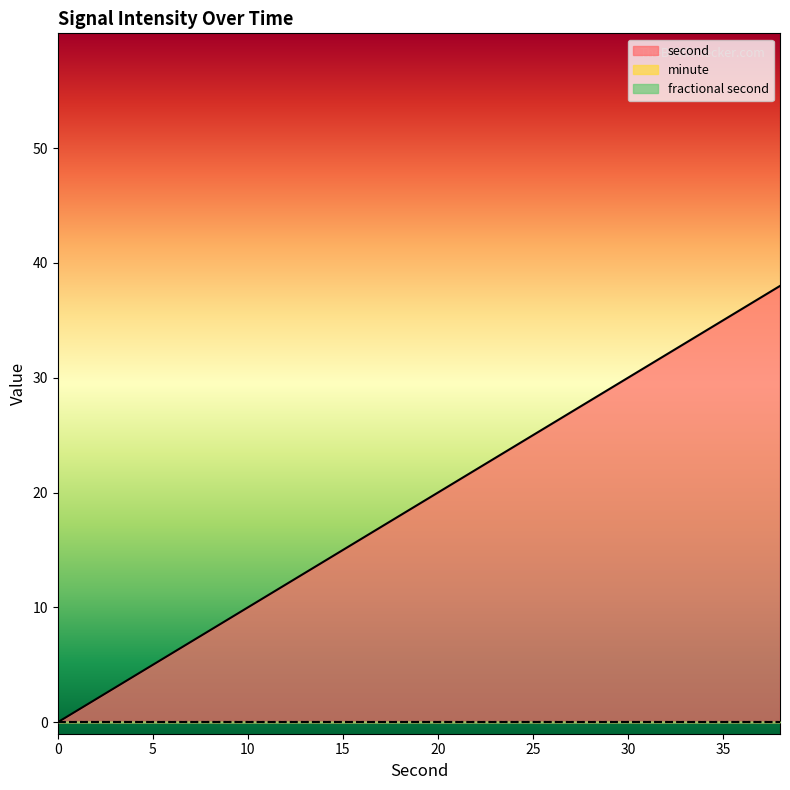

What is the total value across all series at 4?

4